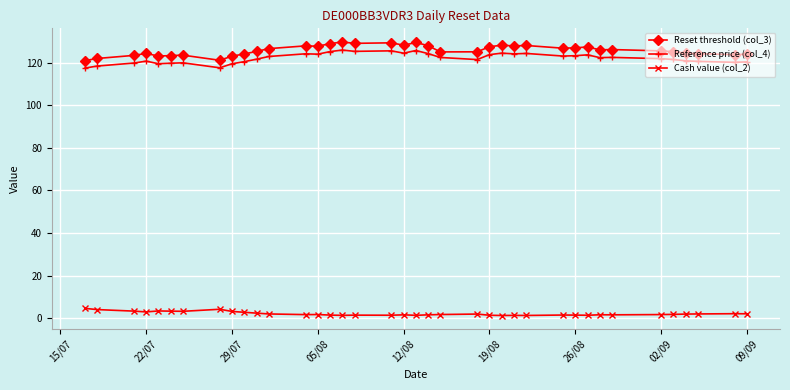

At how many categories does at least one series exceed 55?

38